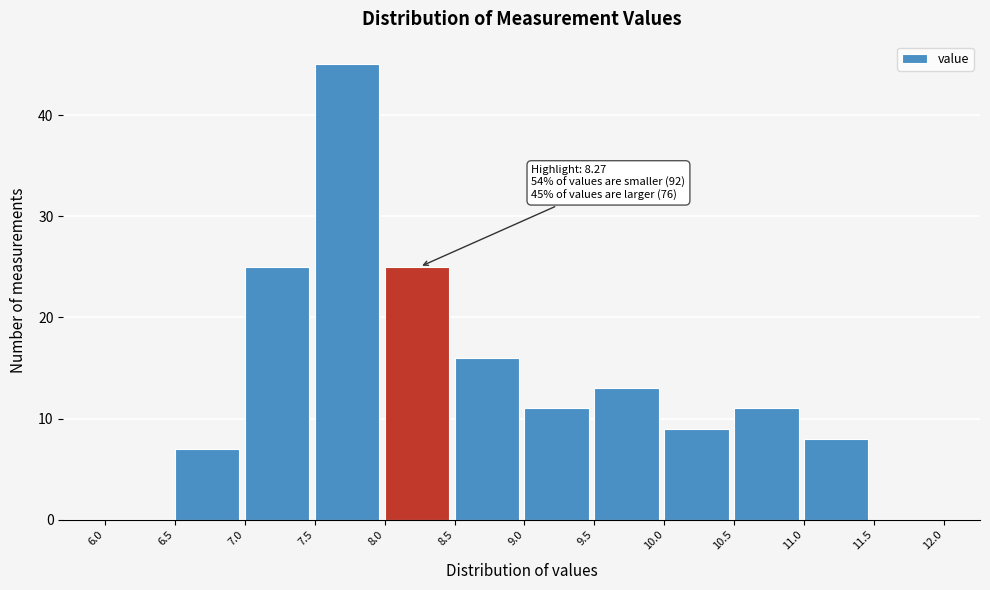

Over which range of the x-axis is the bar tallest?

7.5 to 8.0